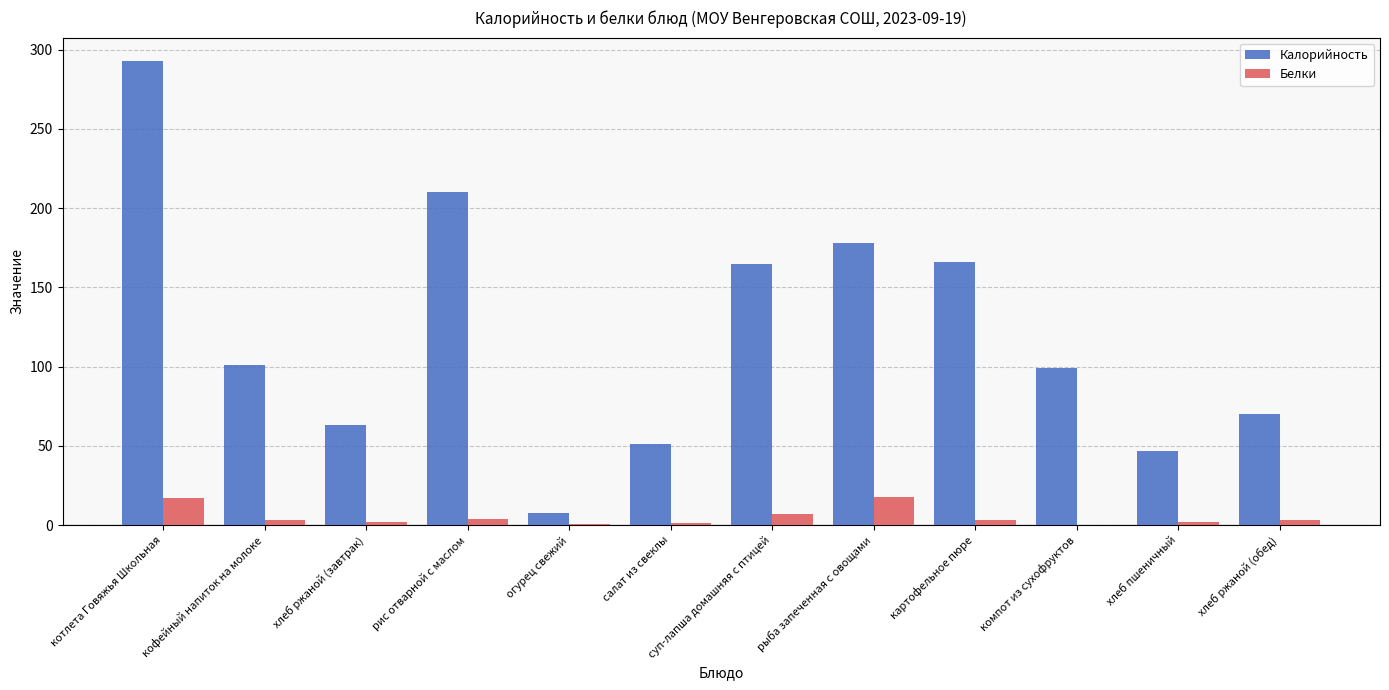

Are the bars grouped side by side (vs. stacked)?

Yes